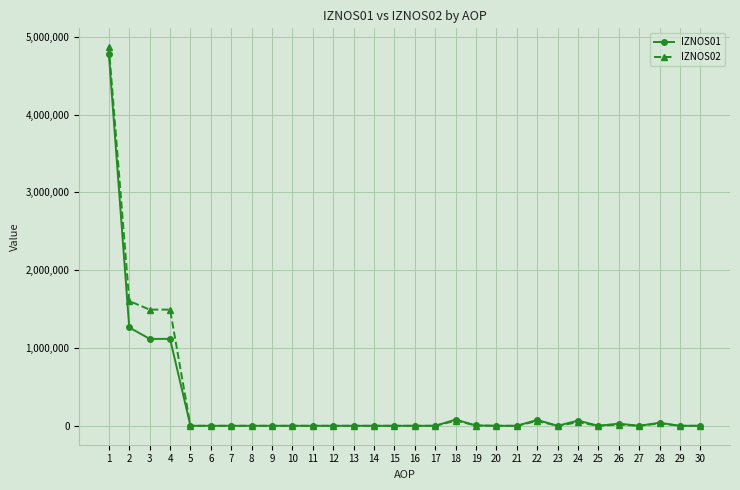

At how many categories does at least one series exceed 754775?

4